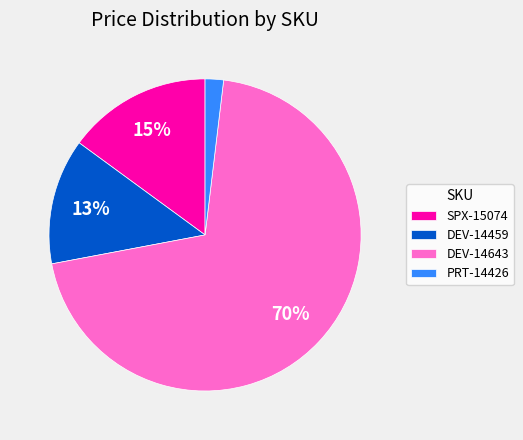

Rank the categories by value from highest to lowest.

DEV-14643, SPX-15074, DEV-14459, PRT-14426